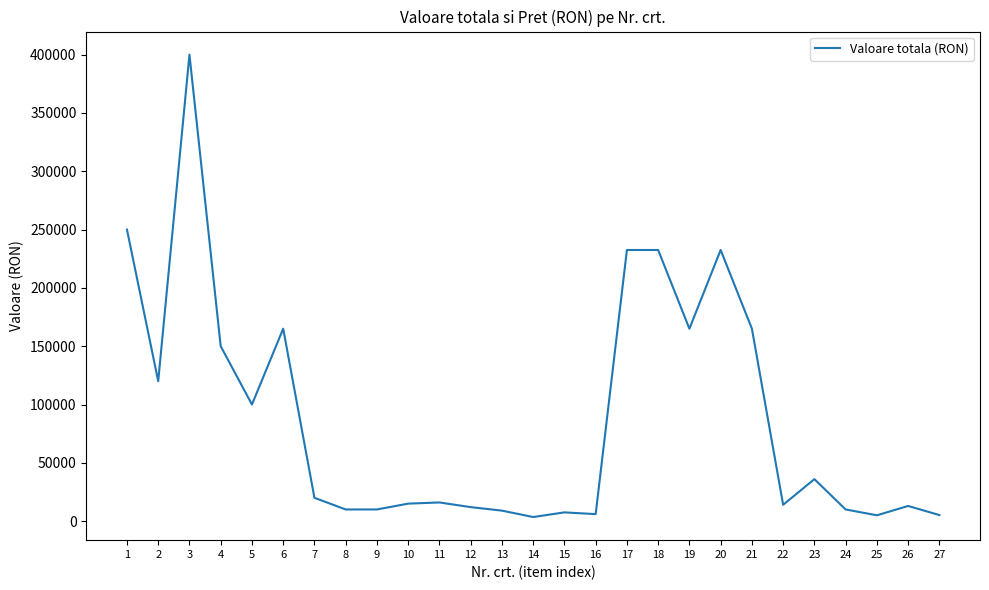

What is the maximum value shown in the chart?

400000